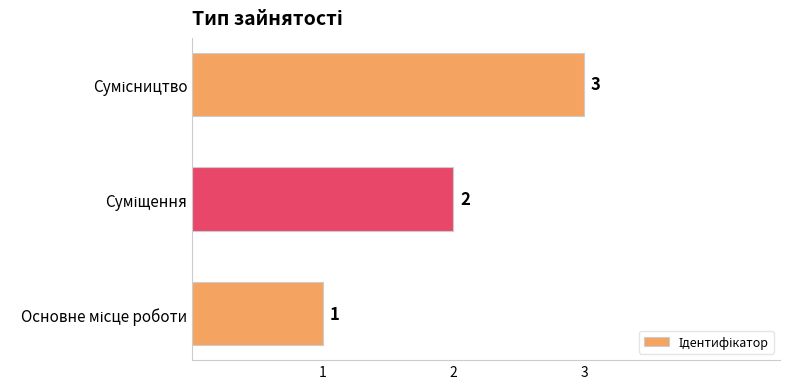

How many values are between 1 and 3?

3